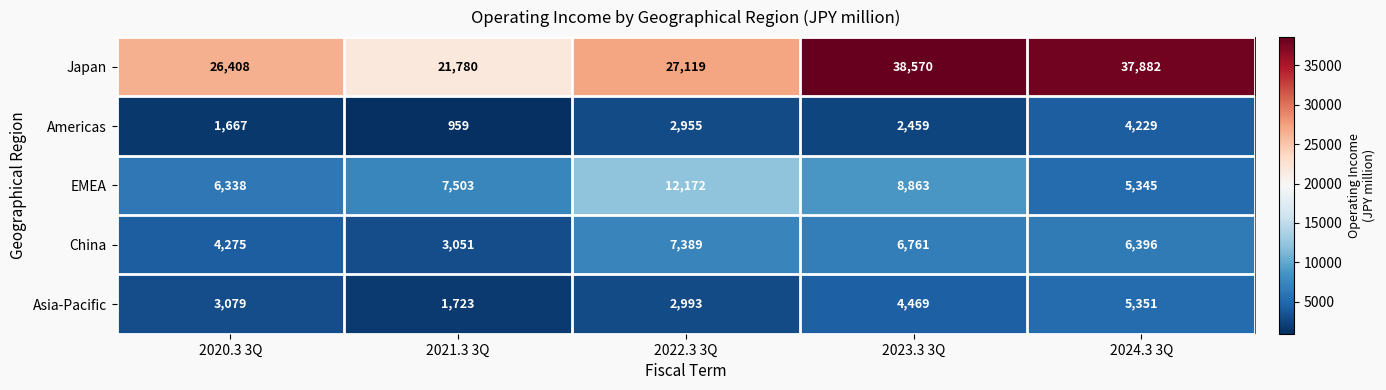

What is the highest value of the Americas series?

4229